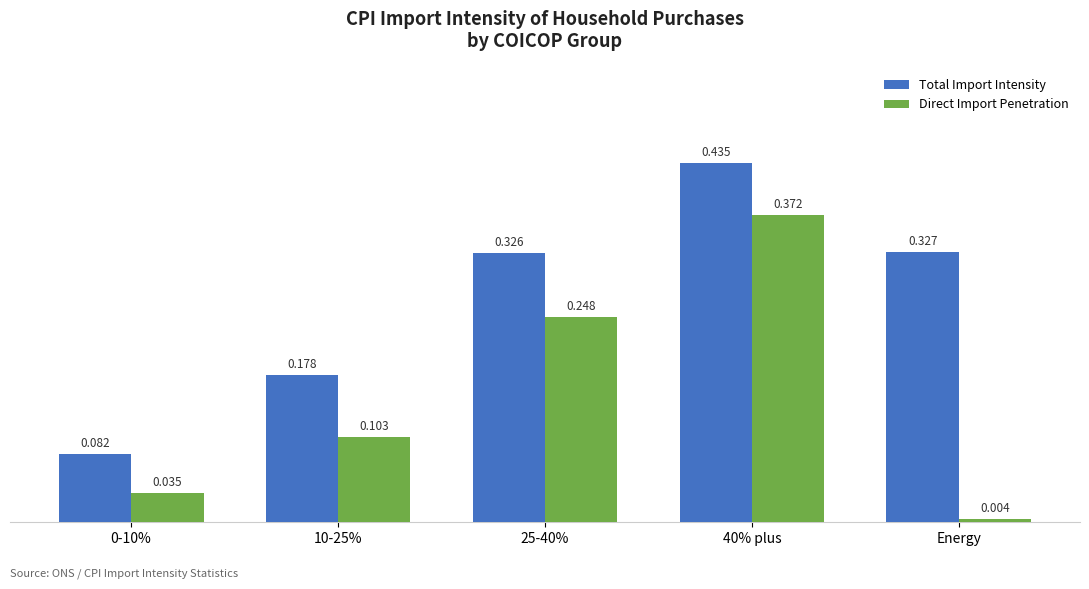

At which category does the chart reach its minimum across all series?

Energy